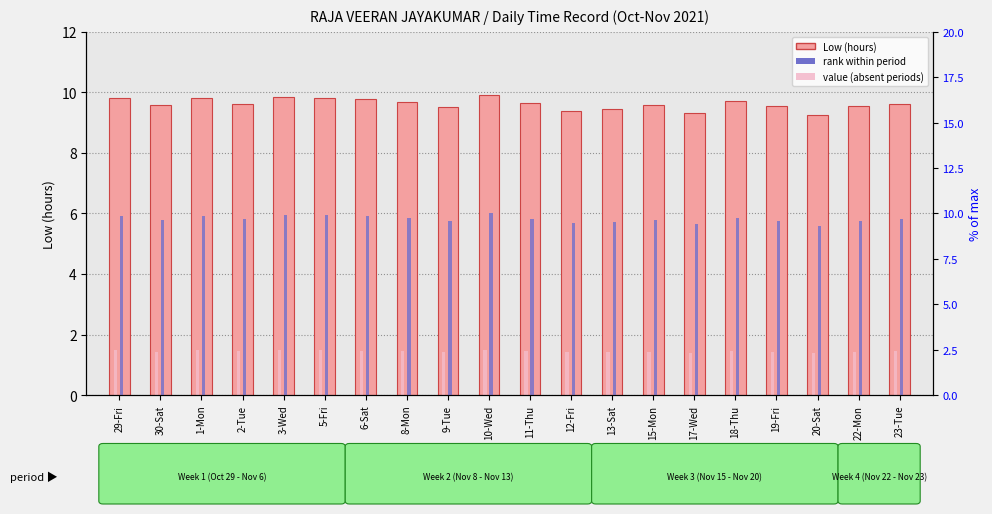

Reading right to left, list all the values displayed in this chart.

Low (hours): 9.6	9.5	9.3	9.5	9.7	9.3	9.6	9.4	9.4	9.6	9.9	9.5	9.7	9.8	9.8	9.8	9.6	9.8	9.6	9.8
value (absent periods): 1.4	1.4	1.4	1.4	1.5	1.4	1.4	1.4	1.4	1.4	1.5	1.4	1.5	1.5	1.5	1.5	1.4	1.5	1.4	1.5
rank within period: 9.7	9.6	9.3	9.6	9.8	9.4	9.6	9.5	9.5	9.7	10.0	9.6	9.7	9.8	9.9	9.9	9.7	9.9	9.7	9.9